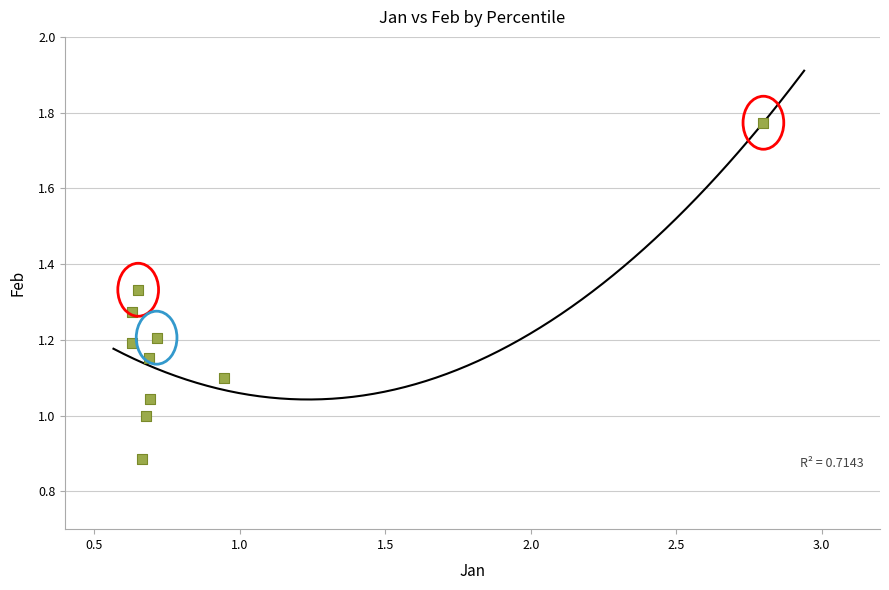

What is the range of X values (max minus min)?

2.2